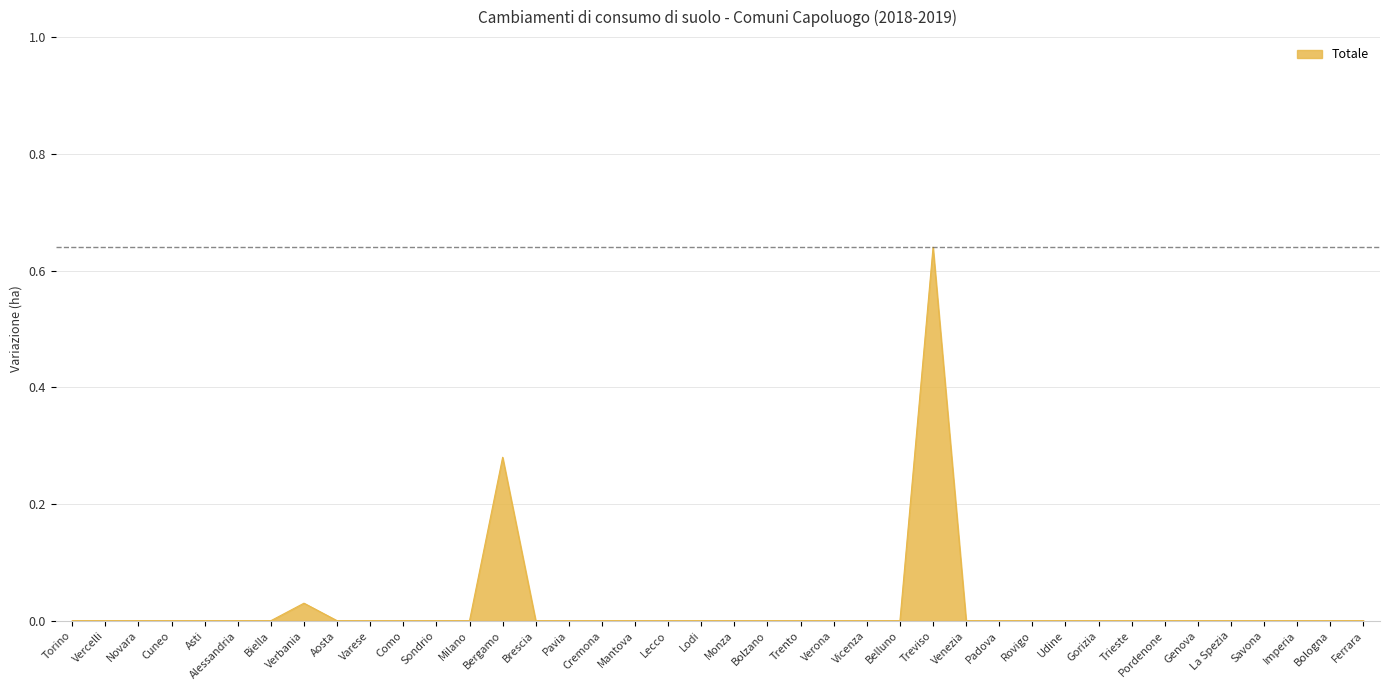

The value at Sondrio is 0.0. True or false?

True